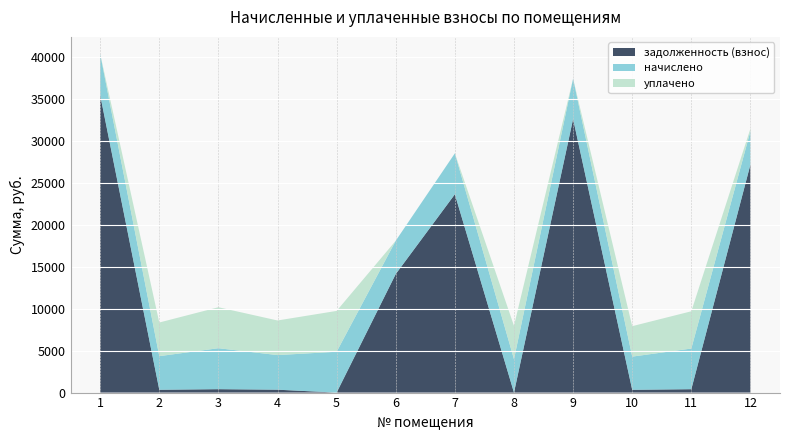

Reading left to right, transcribe all the data shown in this chart.

начислено: 1=4916.8	2=4013.5	3=4887.6	4=4130.0	5=4873.0	6=3977.0	7=4887.6	8=3984.4	9=4814.8	10=3962.5	11=4851.1	12=3984.4
уплачено: 1=0.0	2=4013.5	3=4888.3	4=4130.0	5=4873.0	6=0.0	7=0.0	8=3984.4	9=0.0	10=3632.3	11=4446.9	12=300.0
задолженность (взнос): 1=35506.8	2=334.5	3=407.3	4=344.2	5=0.0	6=14145.6	7=23664.2	8=0.0	9=32651.5	10=330.2	11=404.3	12=27218.9